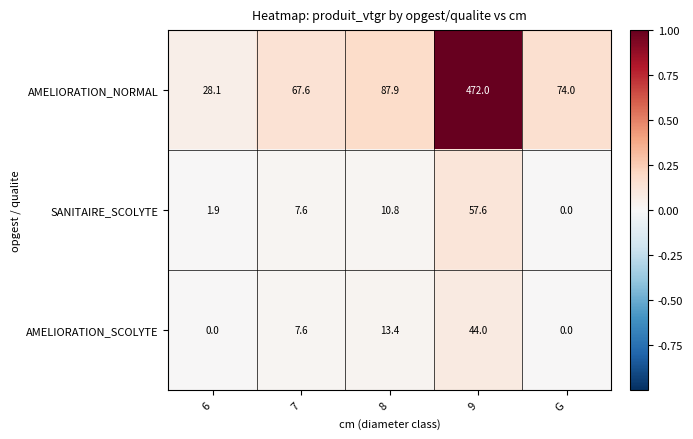

Reading right to left, extract all data points from this chart.

AMELIORATION_NORMAL: 74.0	472.0	87.9	67.6	28.1
SANITAIRE_SCOLYTE: 0.0	57.6	10.8	7.6	1.9
AMELIORATION_SCOLYTE: 0.0	44.0	13.4	7.6	0.0